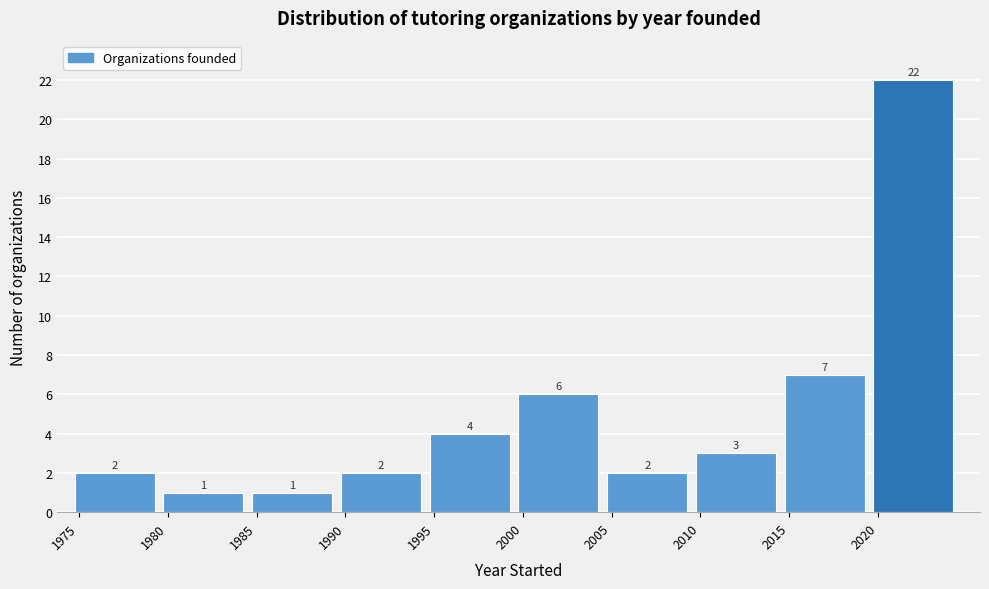

Reading left to right, transcribe this chart: for each bar, give the range it covers on the x-axis and its height.

1975 to 1980: 2
1980 to 1985: 1
1985 to 1990: 1
1990 to 1995: 2
1995 to 2000: 4
2000 to 2005: 6
2005 to 2010: 2
2010 to 2015: 3
2015 to 2020: 7
2020 to 2025: 22